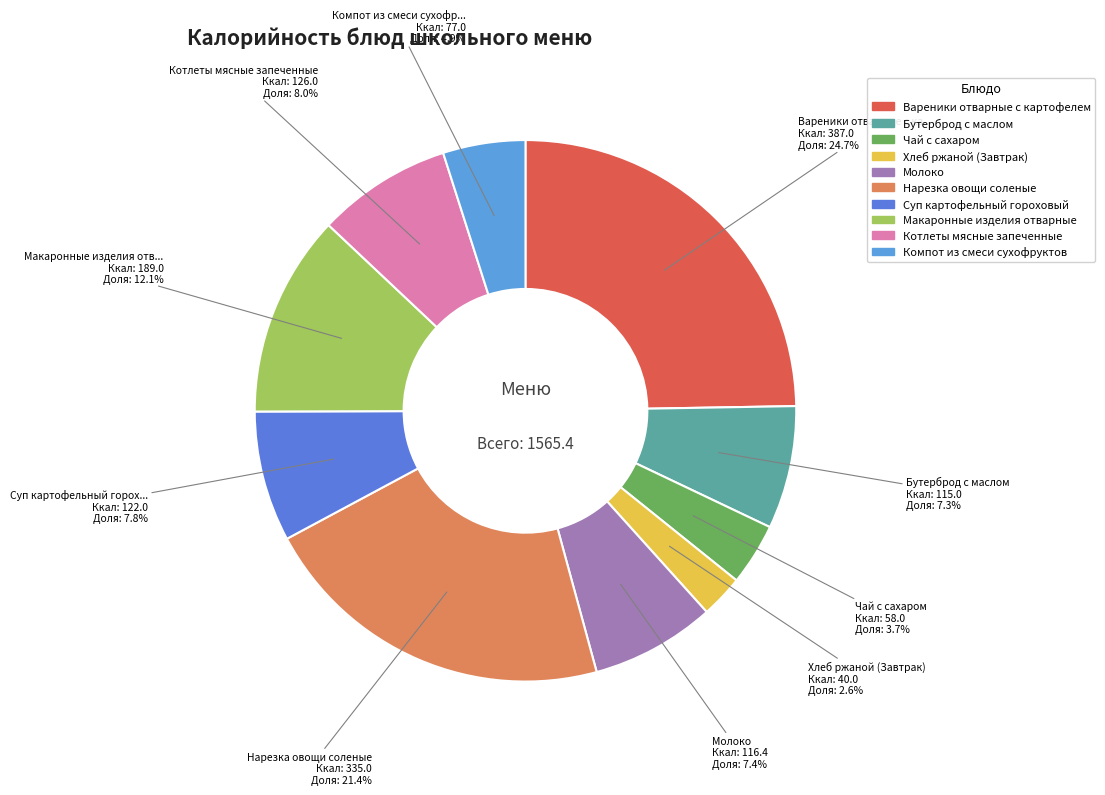

Count the number of slices in the pie.

10